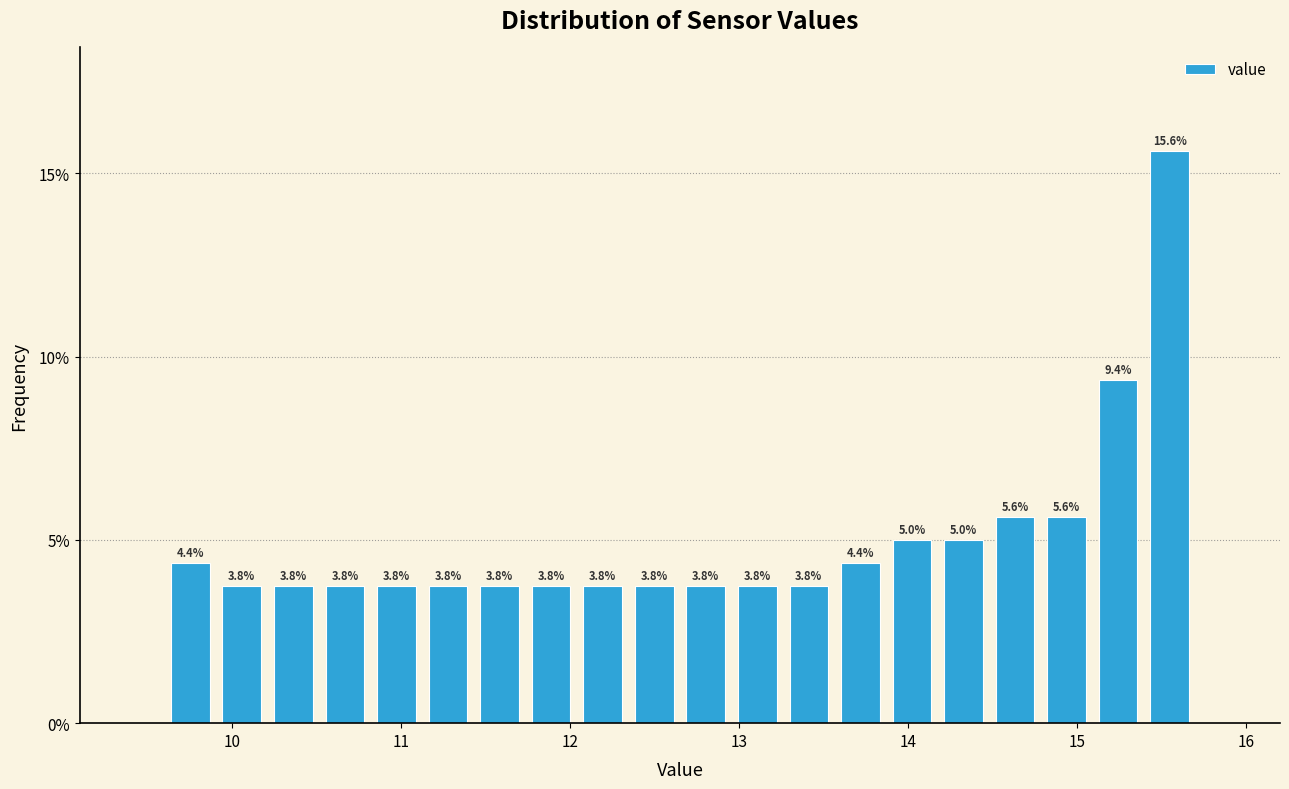

Around what value on the x-axis is the tallest bar? Give the approximate position of its centre, as read against the axis.

15.5